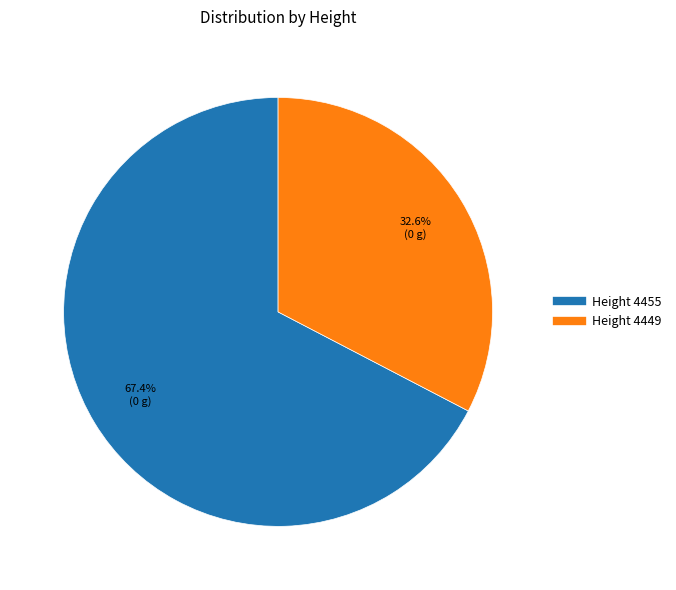

Count the number of slices in the pie.

2